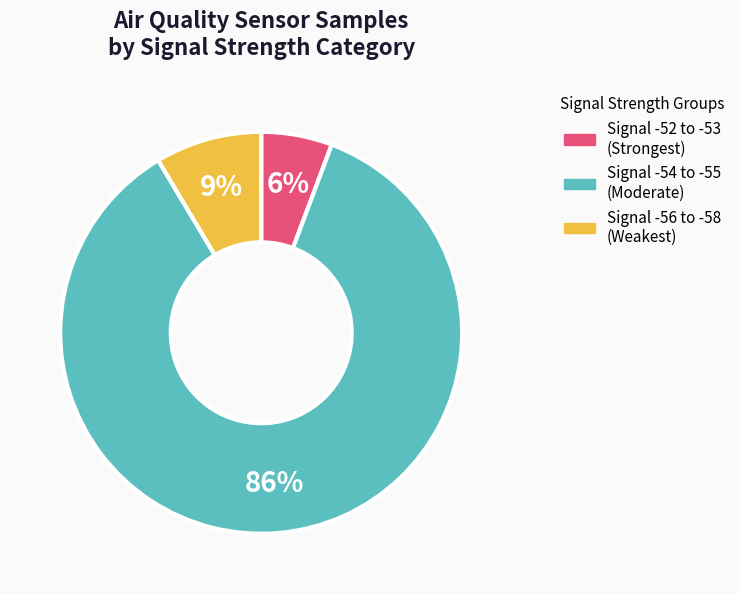

Count the number of slices in the pie.

3